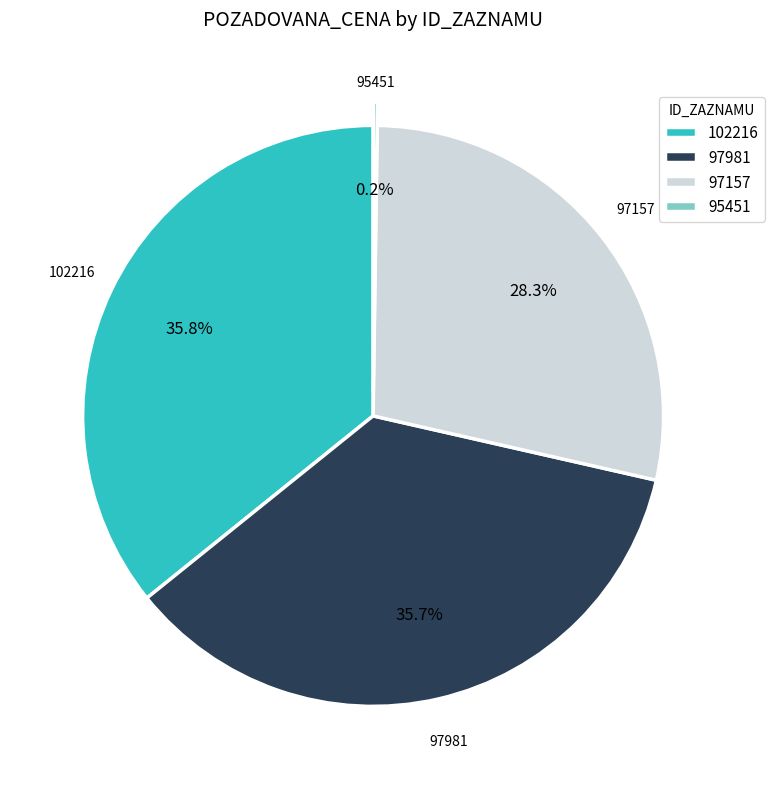

Approximately how many times larger is the value at 102216 compared to 97981?

1.0